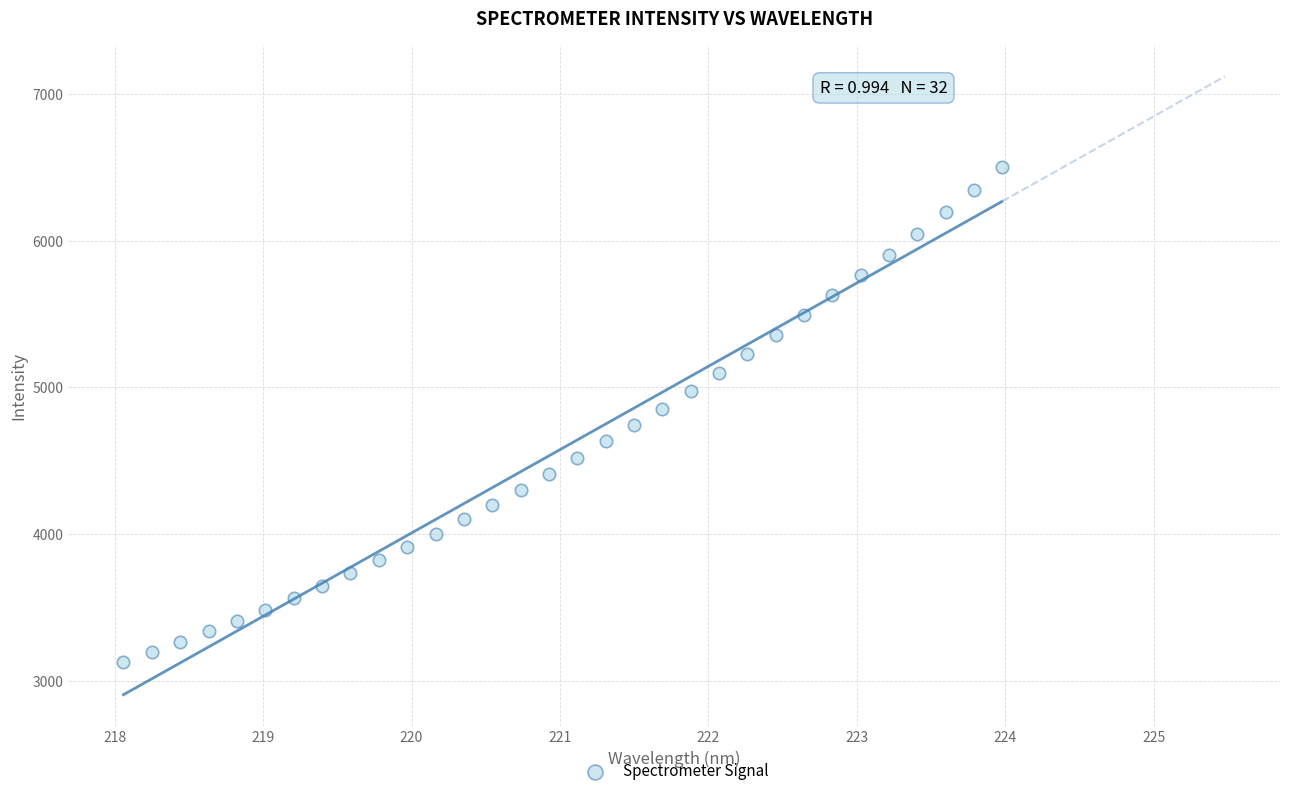

What is the range of X values (max minus min)?

5.9